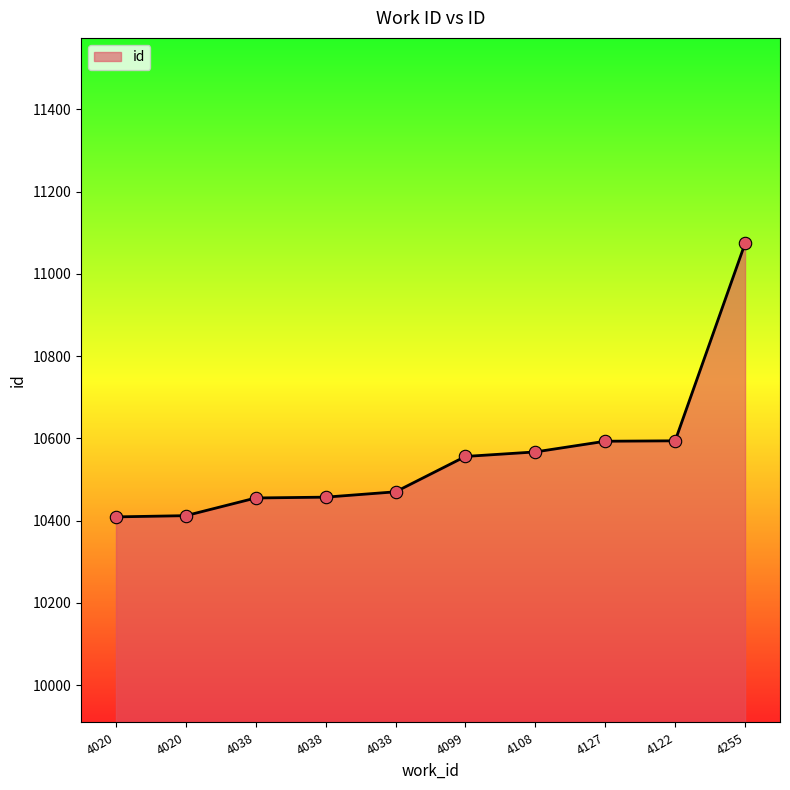

What is the ratio of the value at 4038 to the value at 4038?

1.0